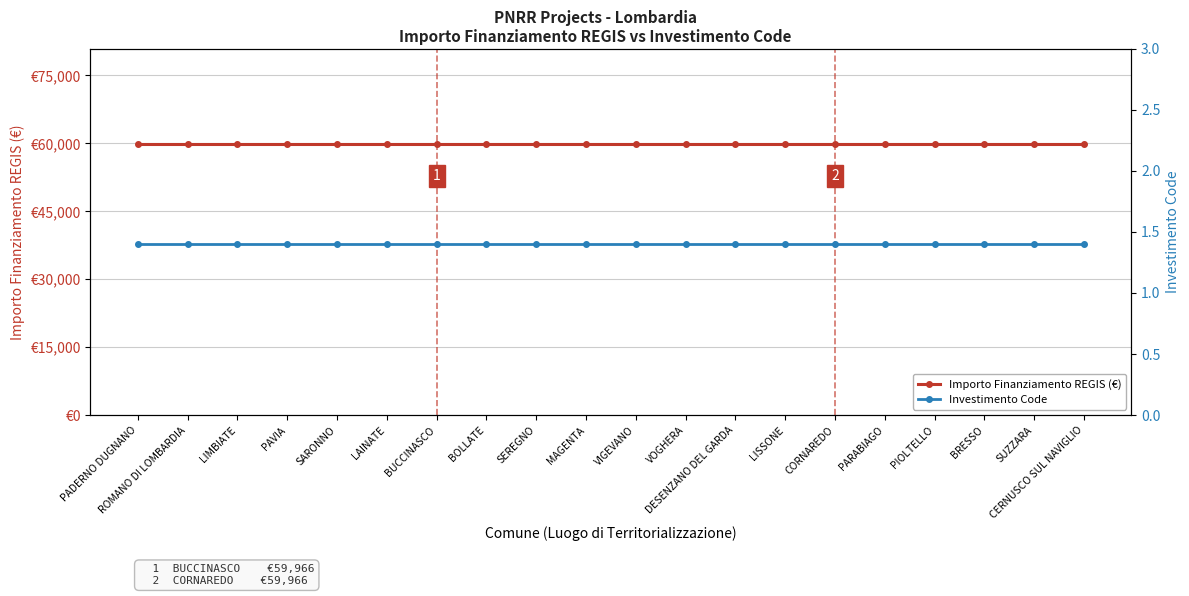

What is the smallest value displayed?

1.4